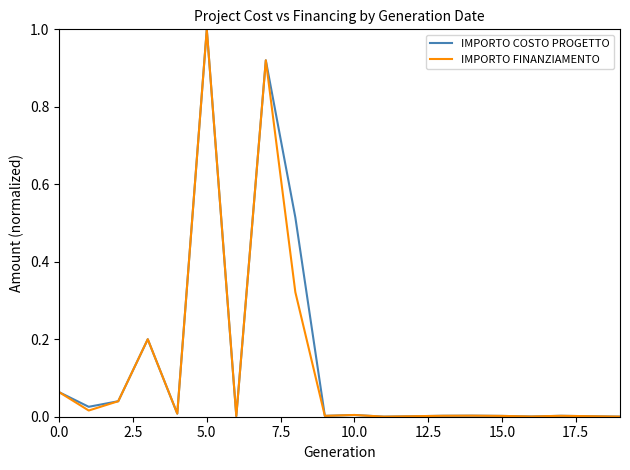

What is the maximum value for IMPORTO COSTO PROGETTO?

1.0